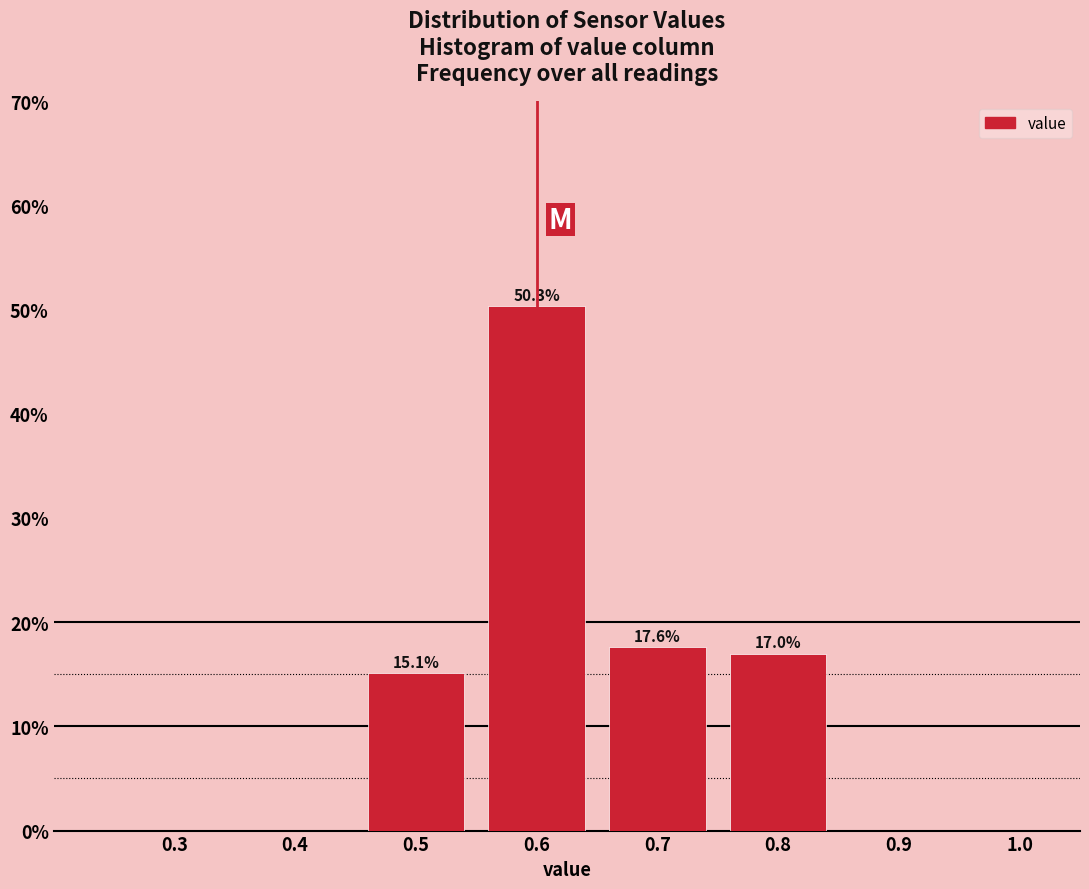

Which range on the x-axis has the tallest bar?

0.55 to 0.65